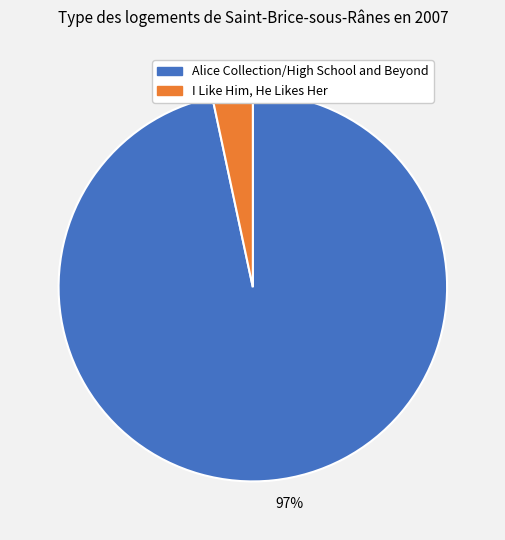

The I Like Him, He Likes Her slice represents 3% of the pie. True or false?

True